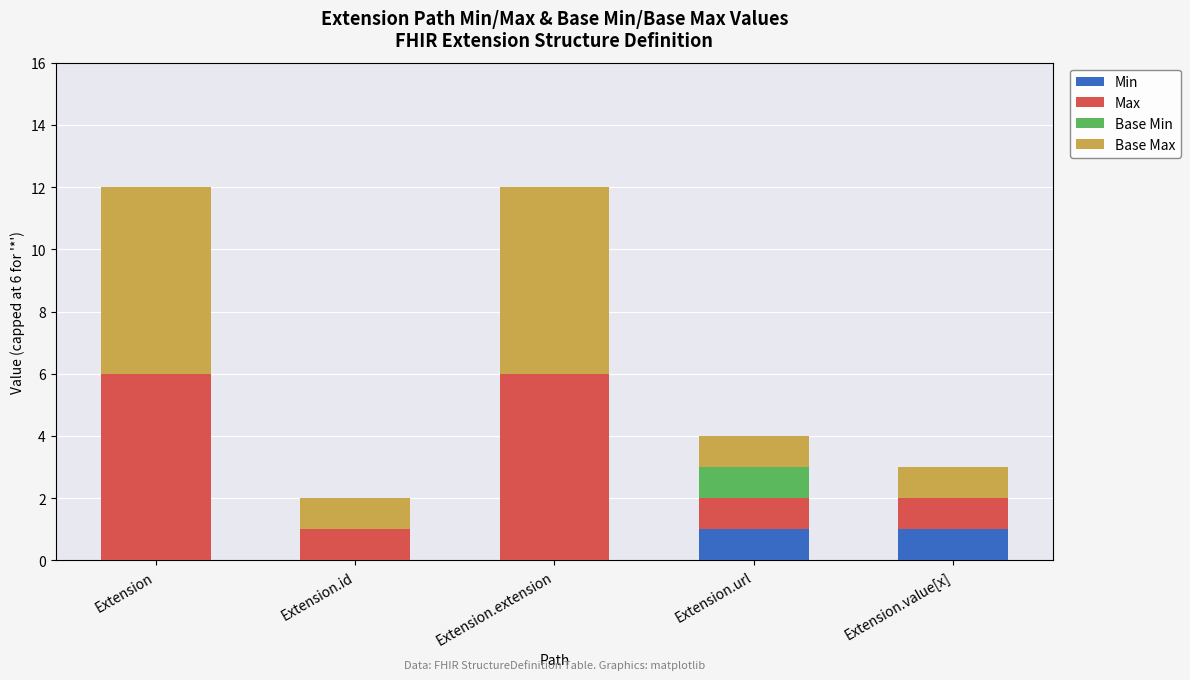

What is the total value across all series at Extension?

12